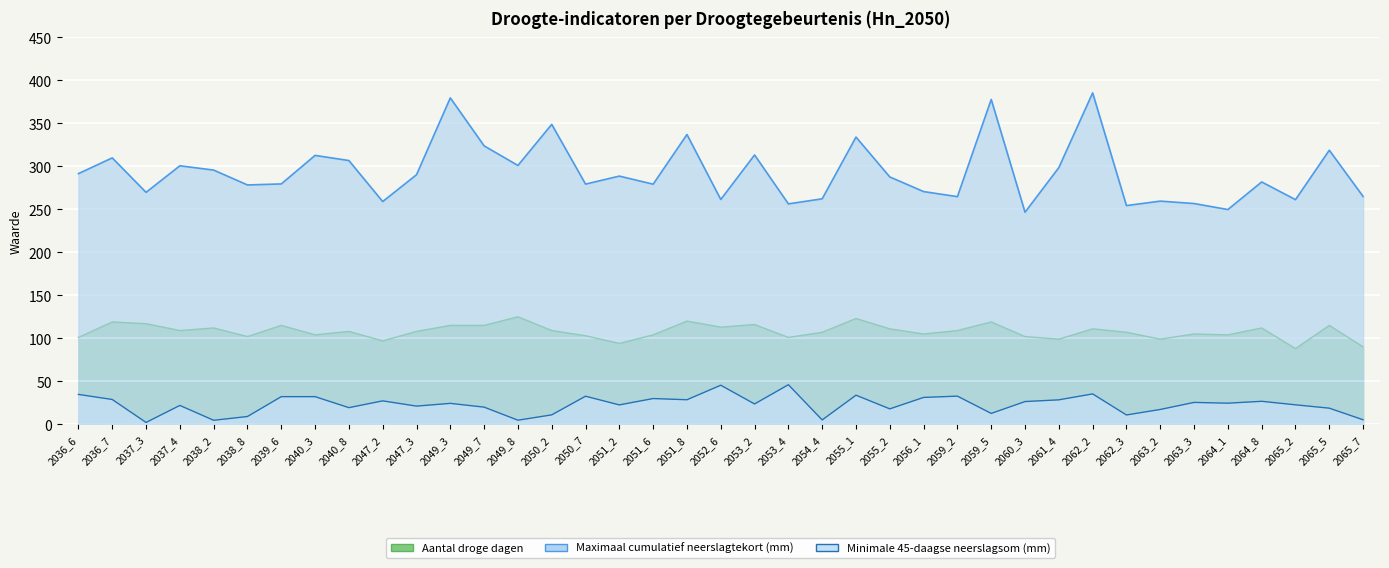

Where is the first local maximum for Maximaal cumulatief neerslagtekort (mm)?

2036_7